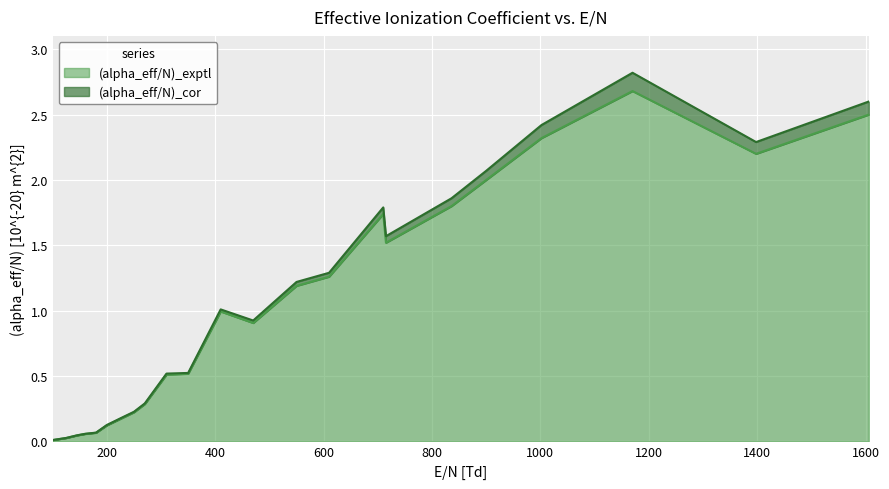

At which label does (alpha_eff/N)_exptl reach its peak?

1170